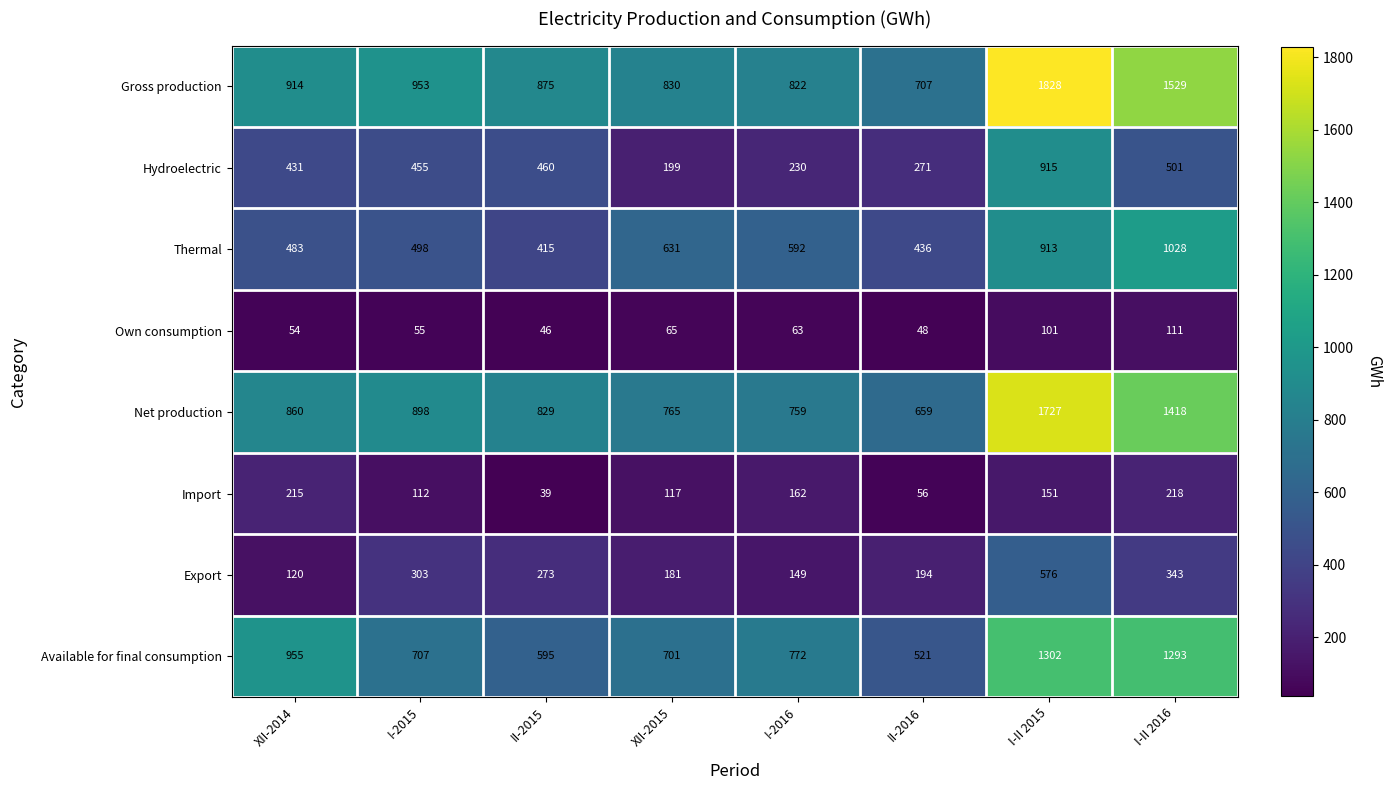

What is the sum of all Thermal values?

4996